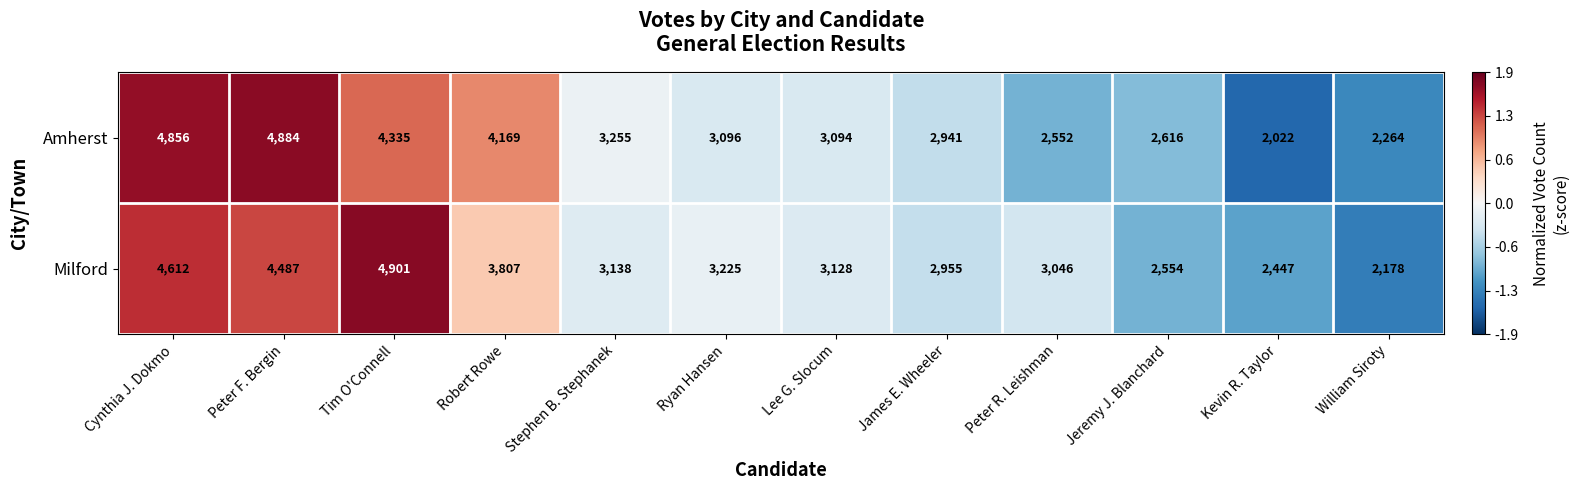

At which category is the sum across all series the highest?

Cynthia J. Dokmo